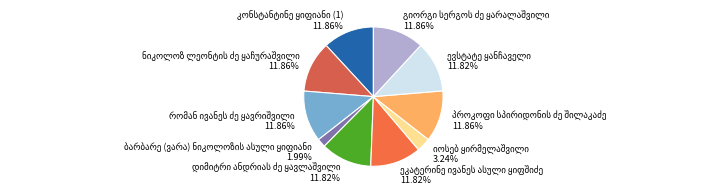

Is there a majority slice in this chart?

No